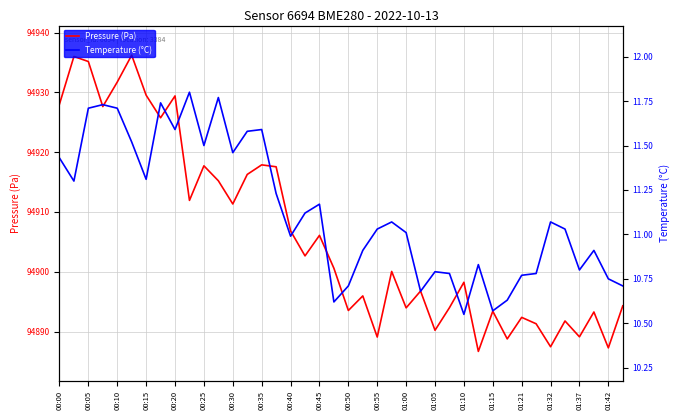

How many data points does each series have?

40